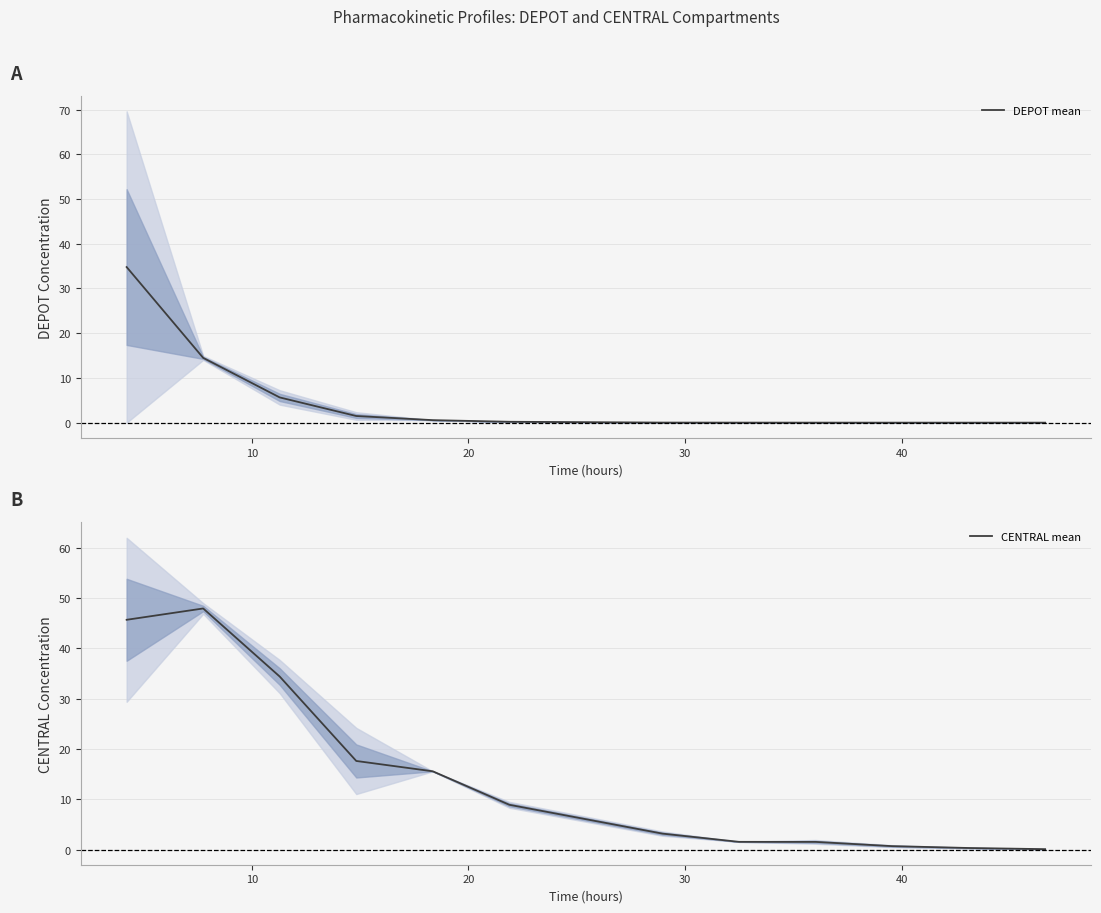

Rank the series by their maximum value, from highest to lowest.

CENTRAL mean, DEPOT mean